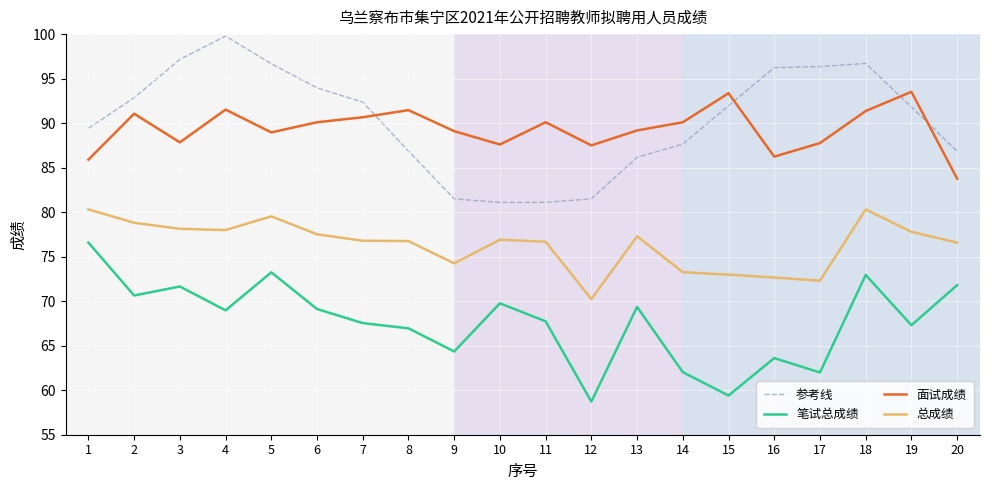

How many lines are shown in the chart?

4